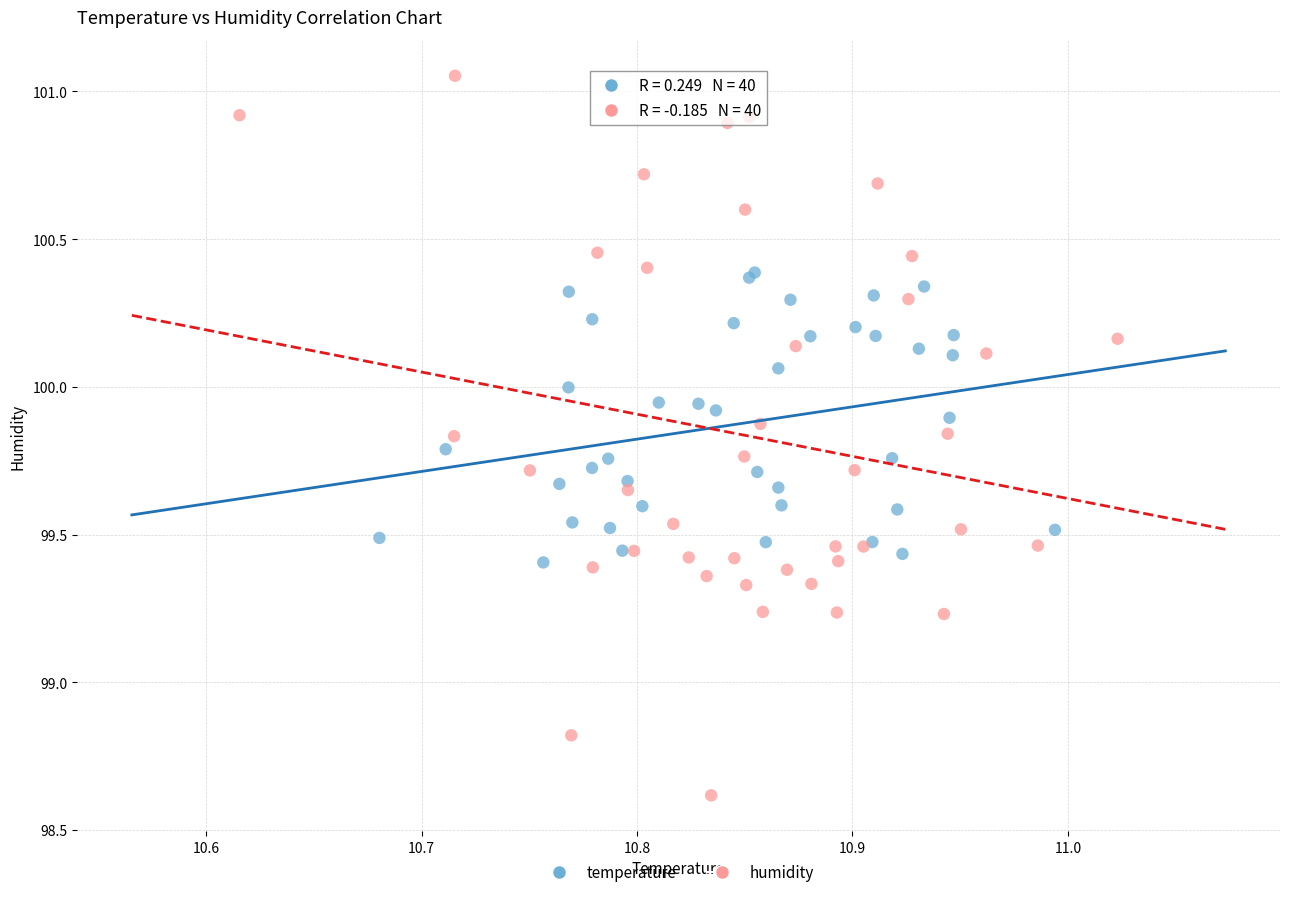

What are all the series names shown in the legend?

temperature, humidity